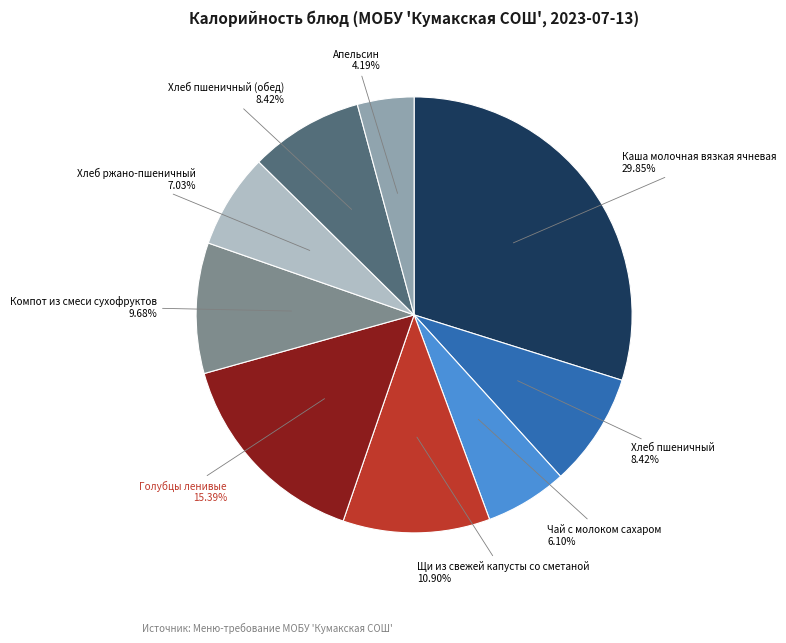

How many slices are in this pie chart?

9